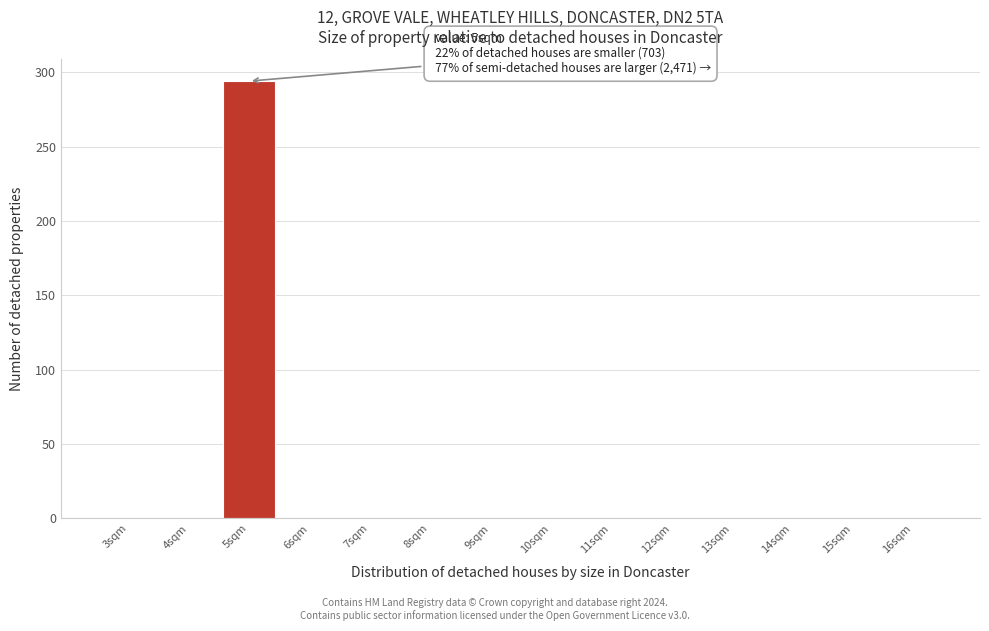

Which range on the x-axis has the tallest bar?

4.5 to 5.5